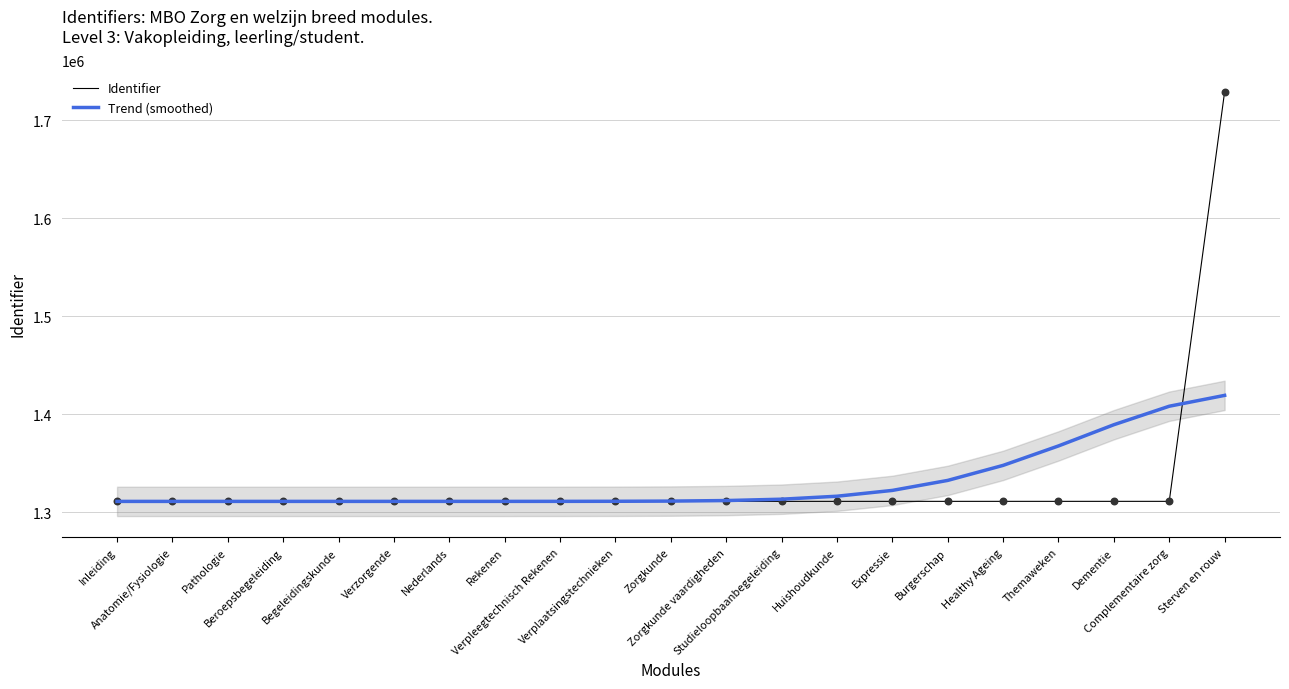

At how many categories does at least one series exceed 1679712?

1